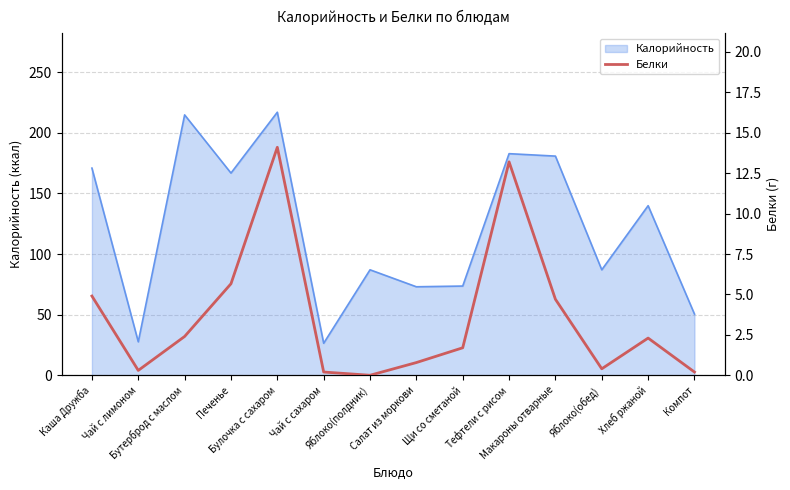

At which category does the data reach its first local valley?

Чай с лимоном